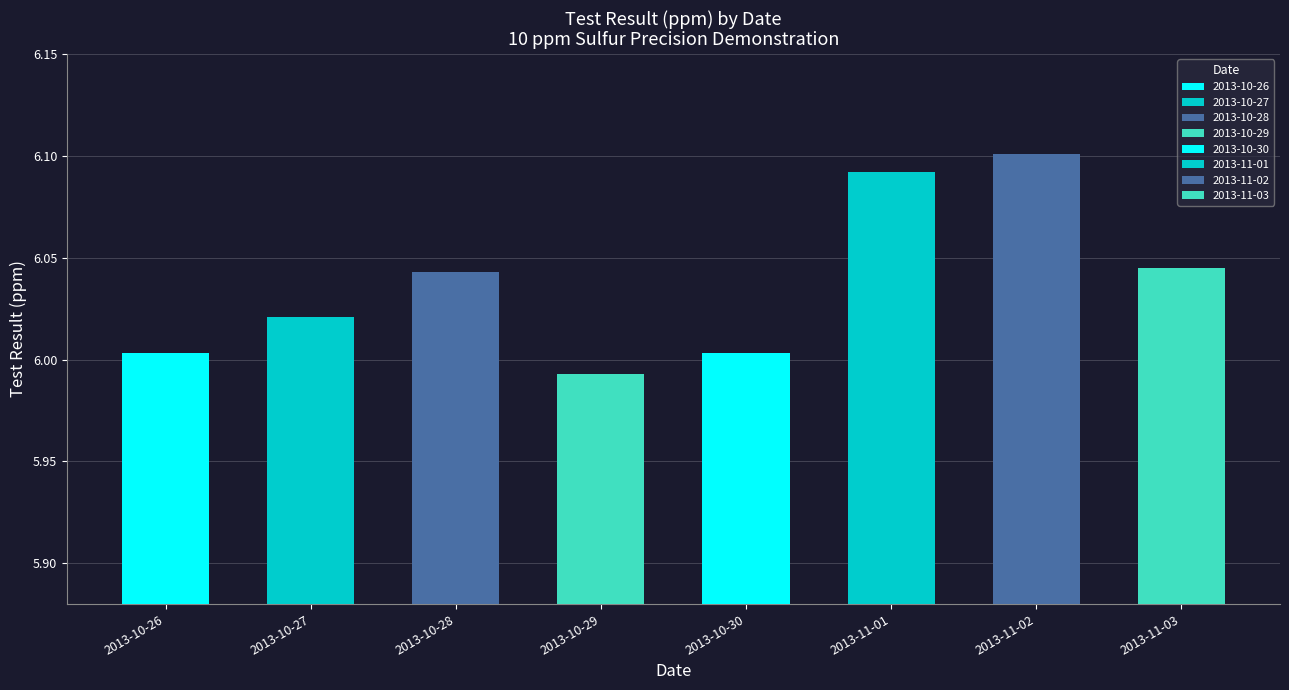

What is the ratio of the value at 2013-10-26 to the value at 2013-10-30?

1.0